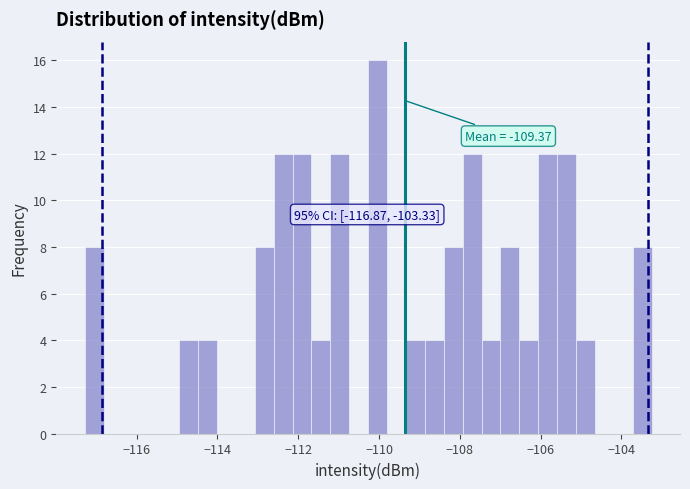

Around what value on the x-axis is the tallest bar? Give the approximate position of its centre, as read against the axis.

-110.0